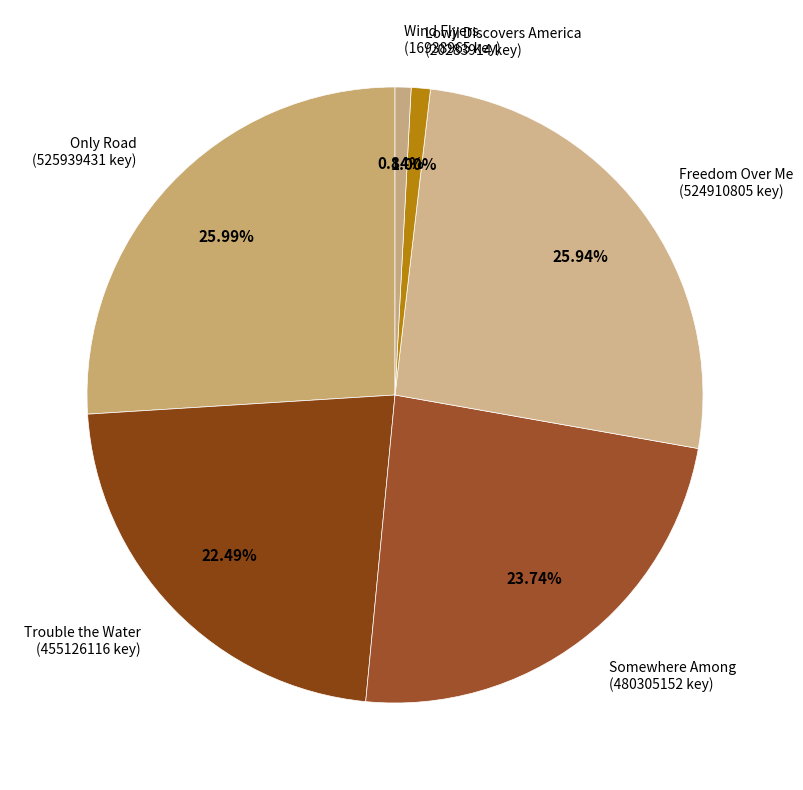

Approximately how many times larger is the value at Only Road compared to Somewhere Among?

1.1